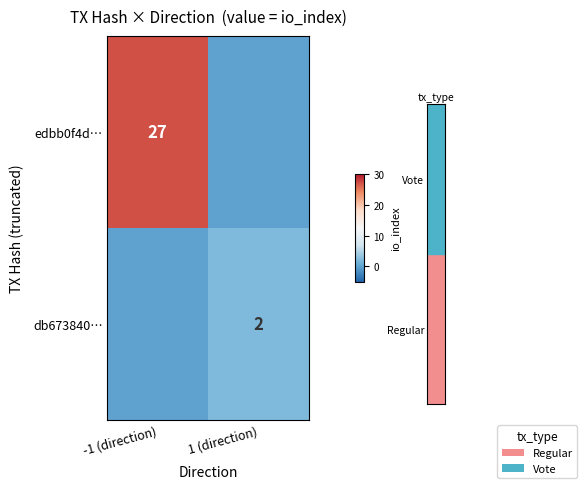

Which series changed the most between -1 (direction) and 1 (direction)?

edbb0f4d…